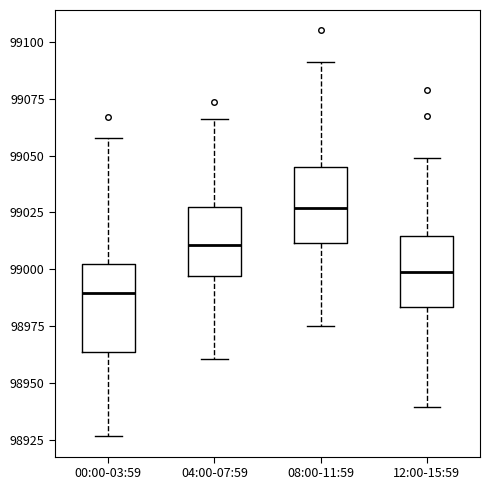

Which box has the lowest median line?

00:00-03:59